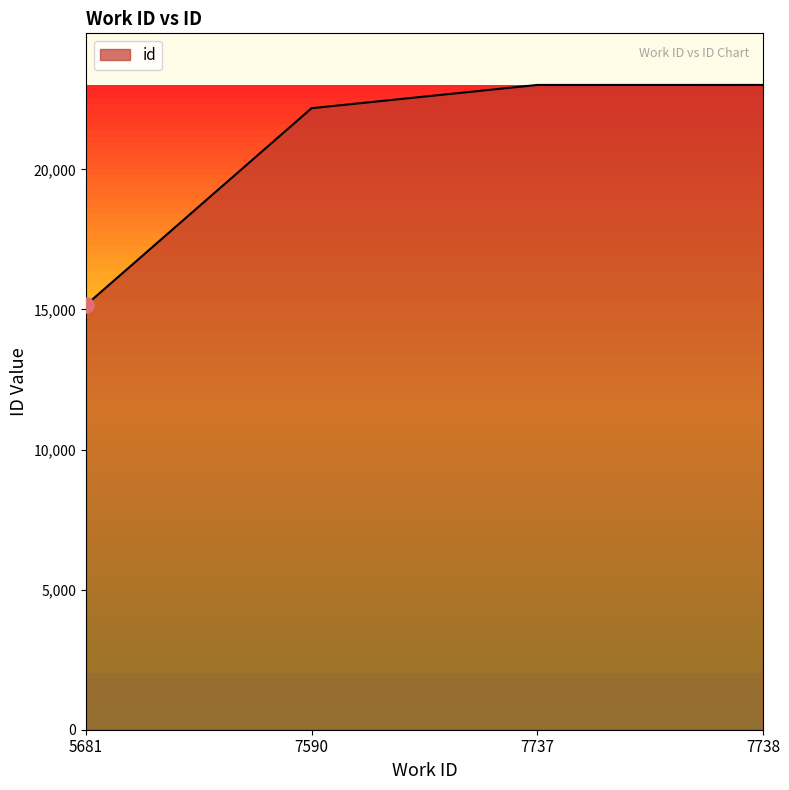

What is the change in value from 5681 to 7737?

+7856